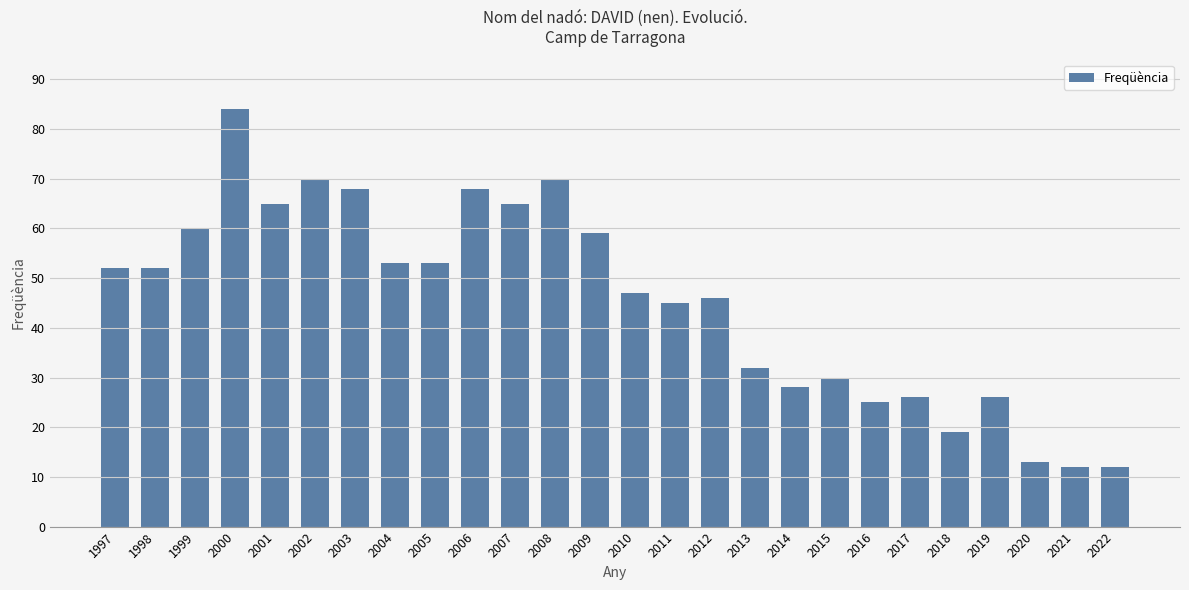

Does the chart contain any negative values?

No